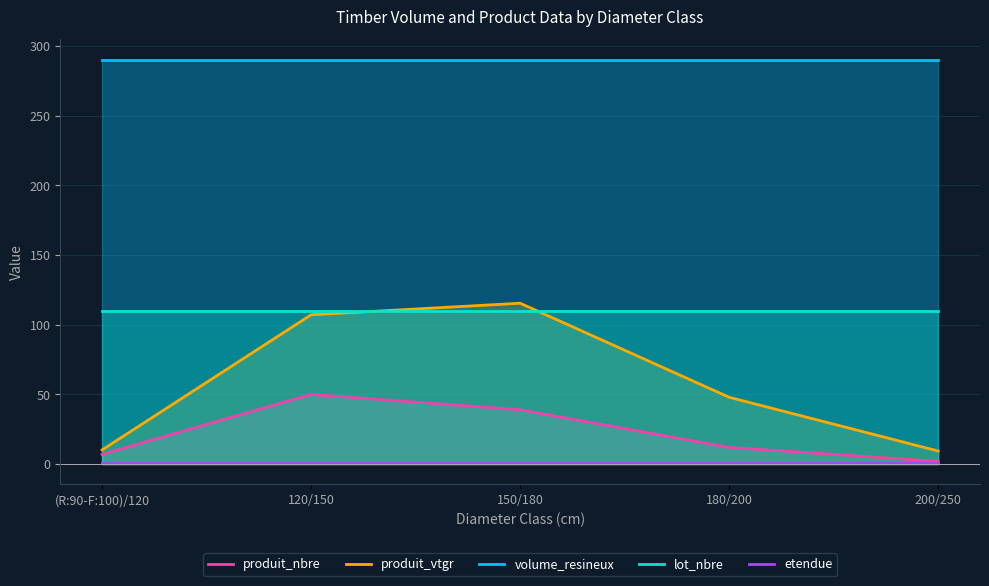

At which label is produit_vtgr closest to 62?

180/200